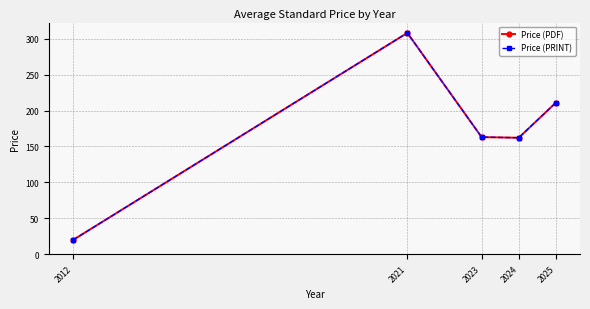

Read the Price (PDF) value at 2012.

20.0